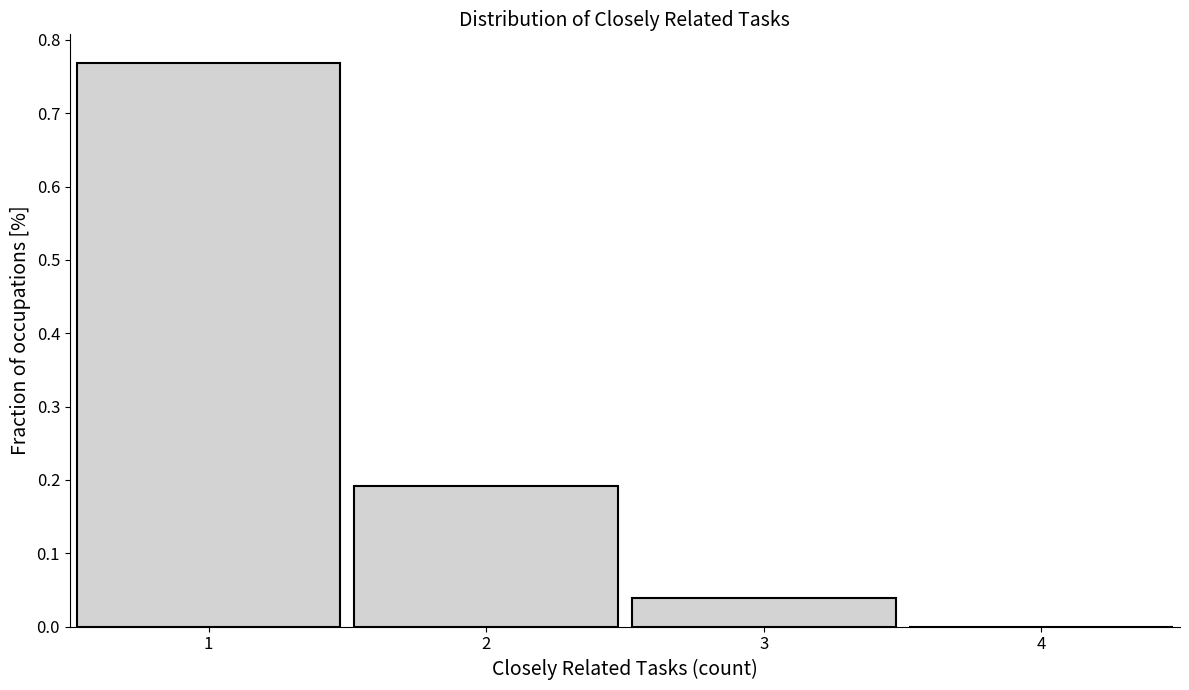

Reading left to right, transcribe this chart: for each bar, give the range it covers on the x-axis and its height. The values are not printed on the chart, so give them approximately, as read against the axis.

0.5 to 1.5: 0.77
1.5 to 2.5: 0.19
2.5 to 3.5: 0.04
3.5 to 4.5: 0